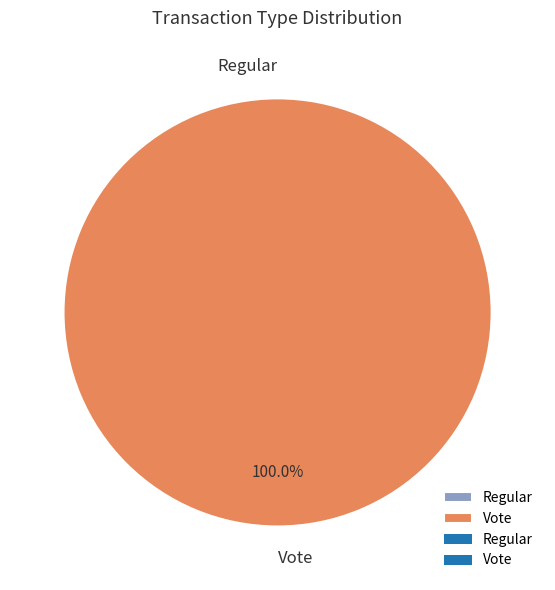

Does Regular represent more than half of the total?

No